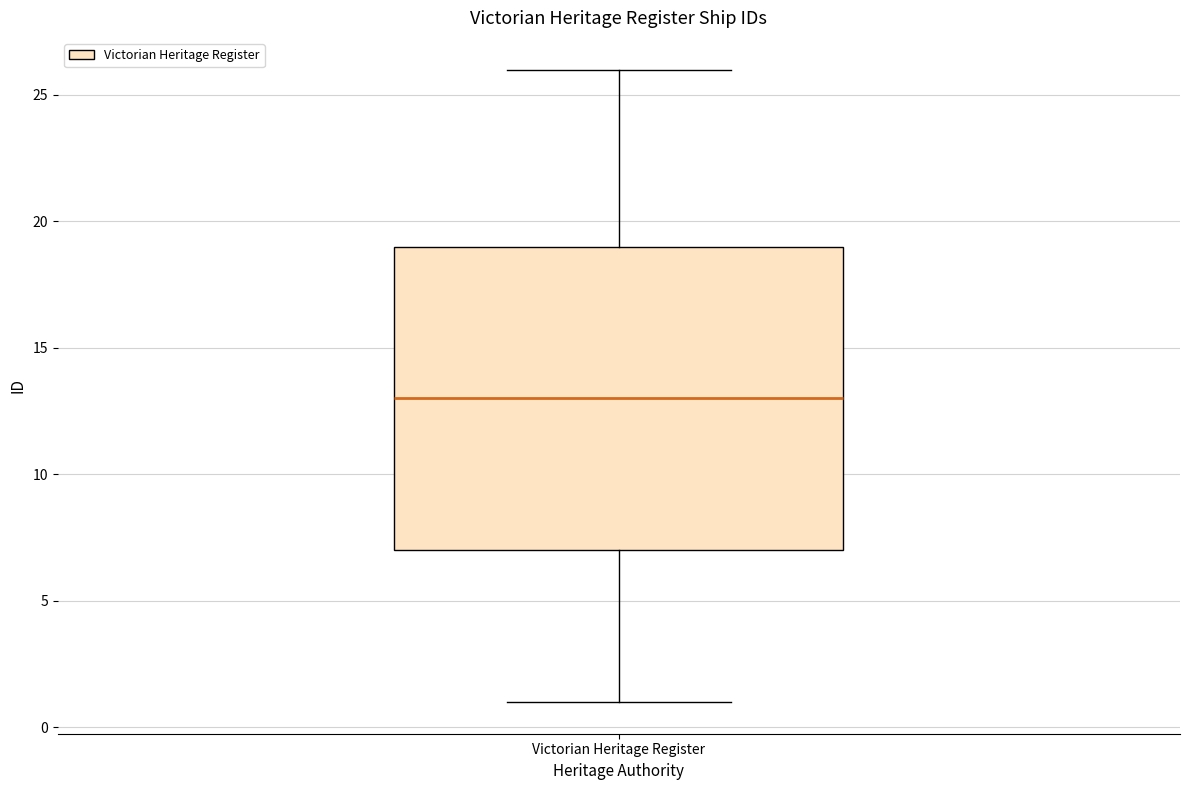

Read this box plot against the y-axis: the position of the median line, the range covered by the box, and the ends of both whiskers. The values are not printed on the chart, so give them approximately, as read against the axis.

median 13, box 7 to 19, whiskers 1 to 26